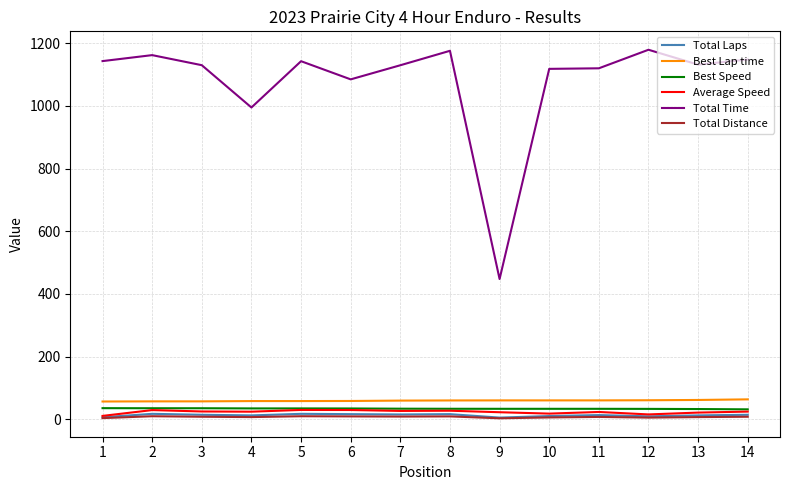

Which series has the widest spread of values?

Total Time